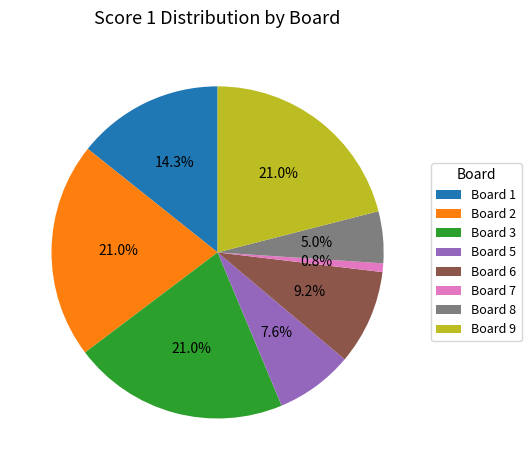

Is Board 9 the majority of the pie?

No